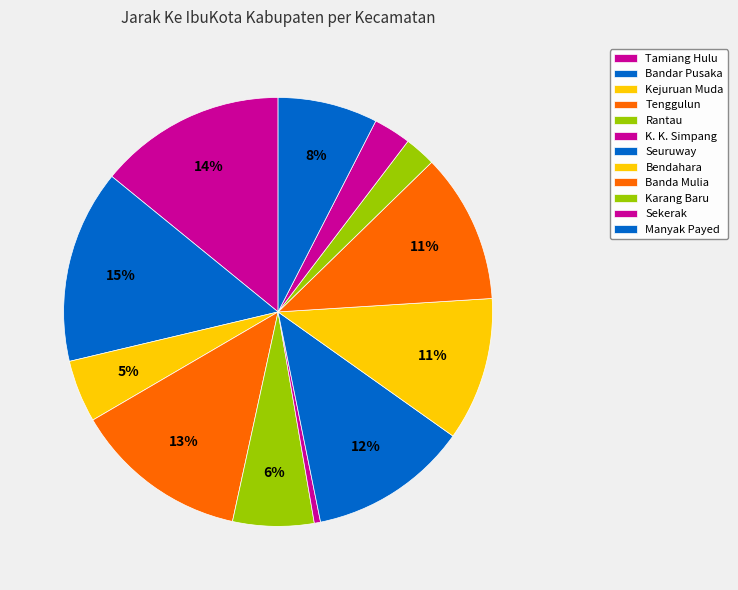

To the nearest percent, what is the average slice percentage?

8%